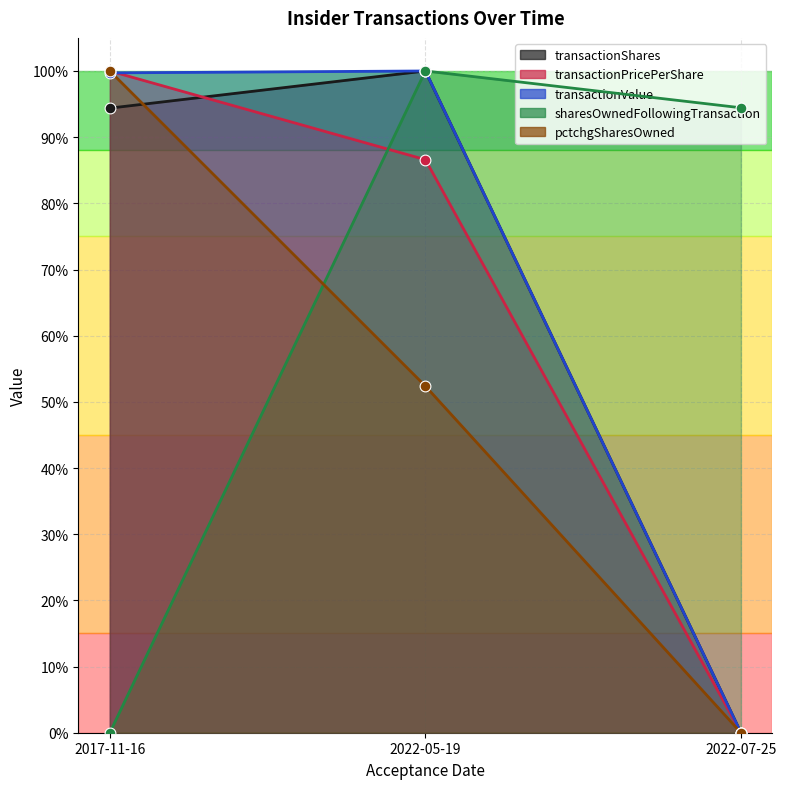

Is the value of transactionValue at 2022-05-19 greater than the value of transactionShares at 2017-11-16?

Yes